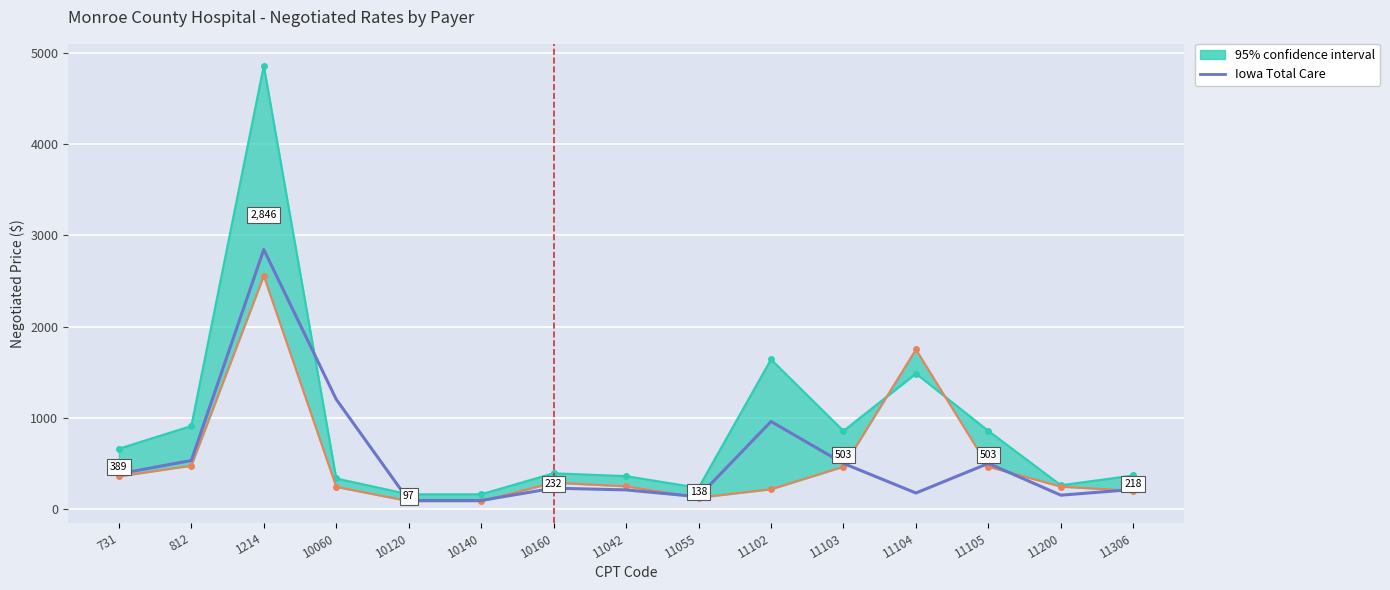

Where is the first local maximum?

1214